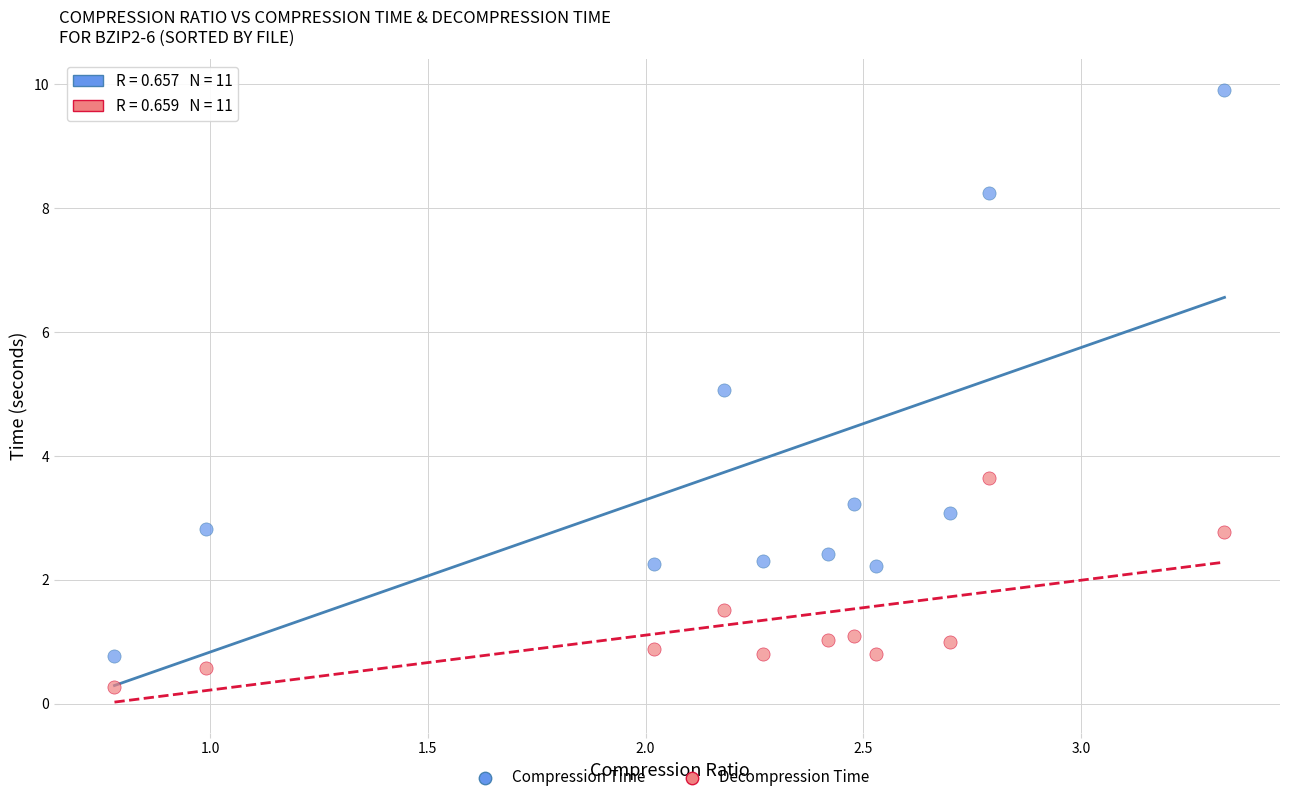

Across all data points, what is the range of X values (max minus min)?

2.5